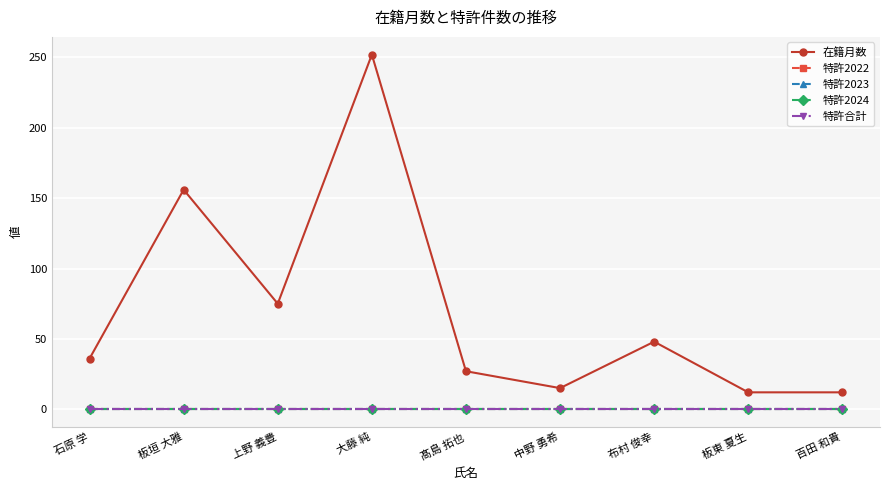

How many lines are shown in the chart?

5